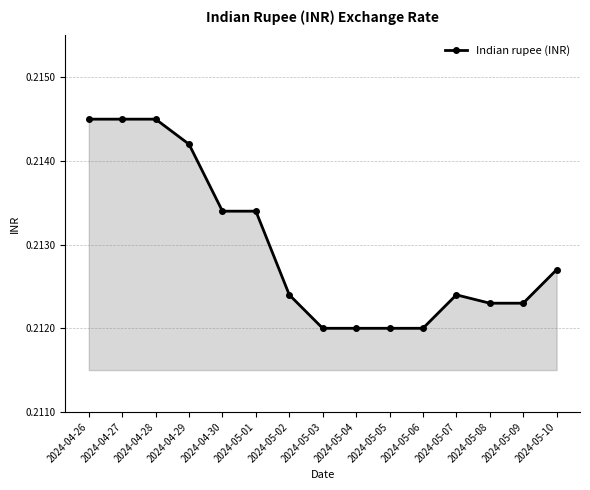

Between 2024-04-27 and 2024-05-03, which is larger?

2024-04-27